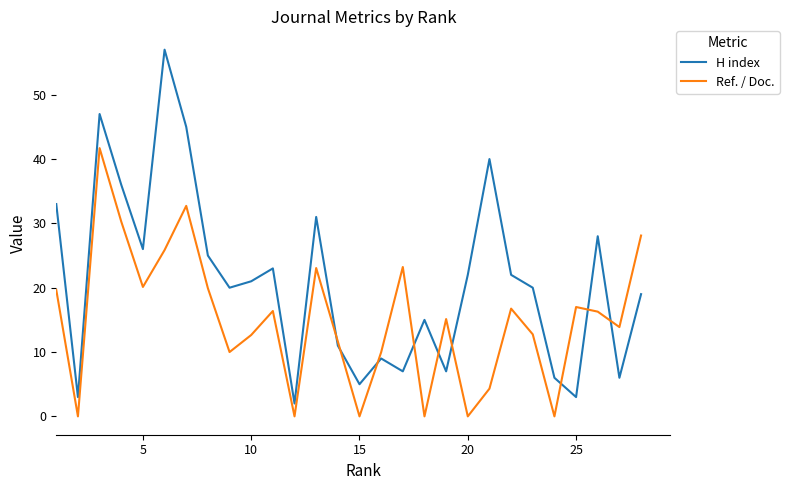

How many lines are shown in the chart?

2